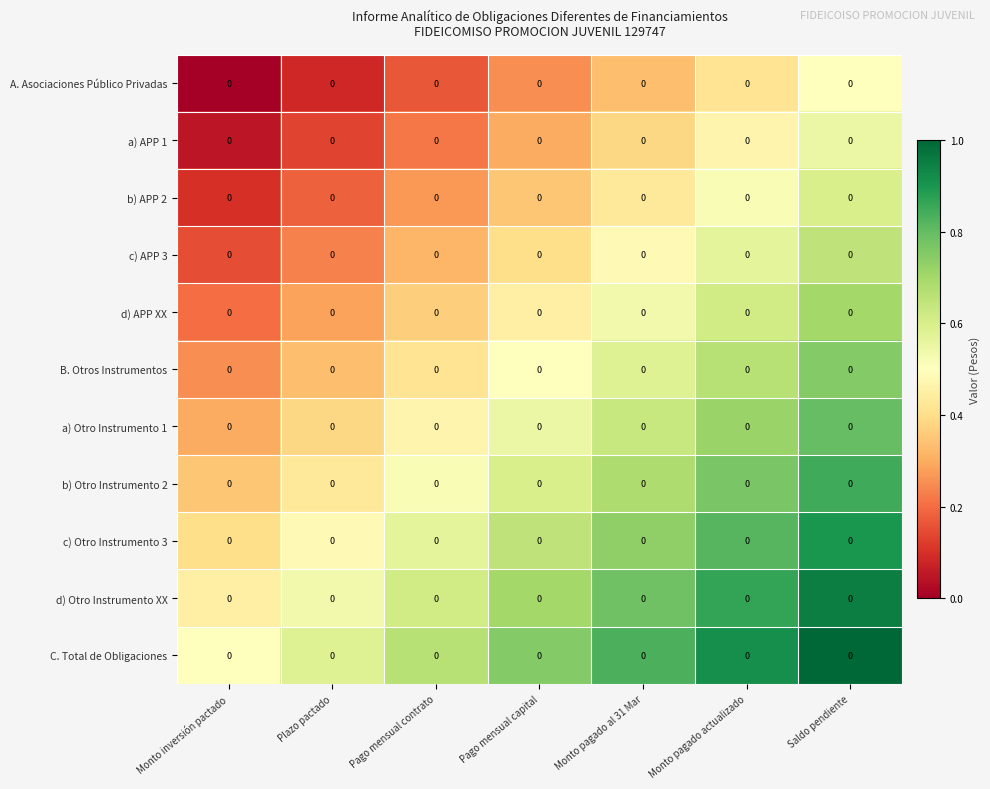

What is the sum of the C. Total de Obligaciones values at Plazo pactado and Pago mensual capital?

1.3